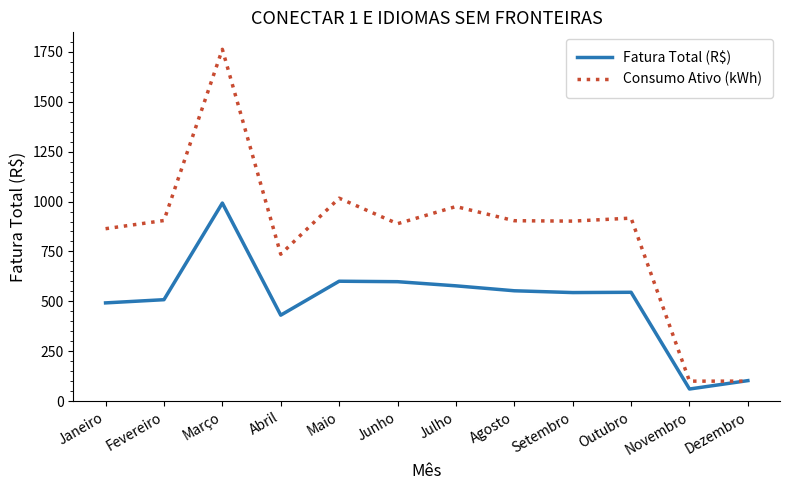

Does the chart display data point markers on the line(s)?

No